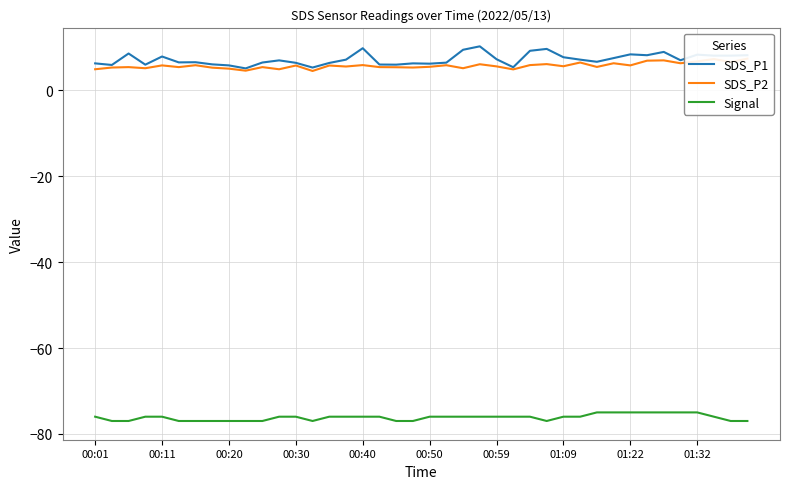

The value of SDS_P1 at 01:22 is 8.4. True or false?

True